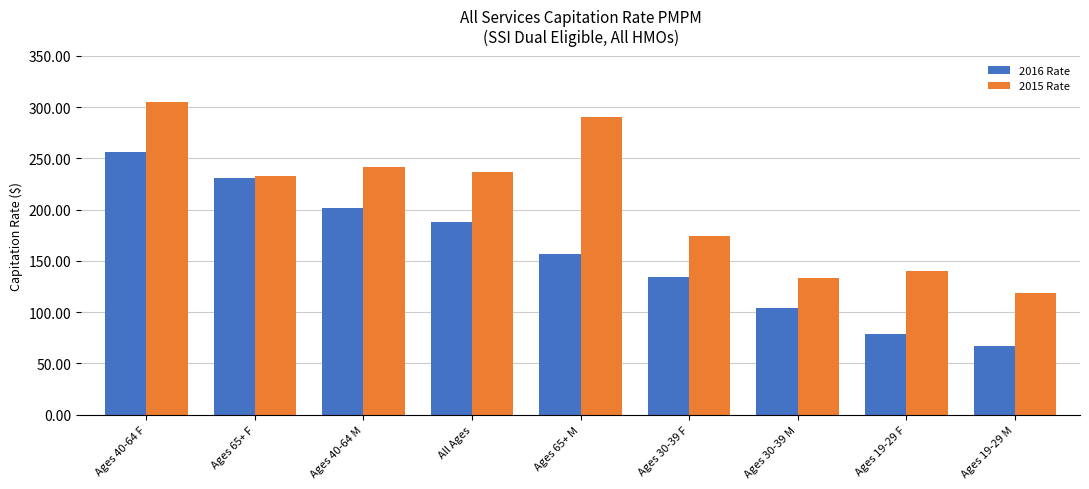

Where does the 2015 Rate series first go above 232?

Ages 40-64 F